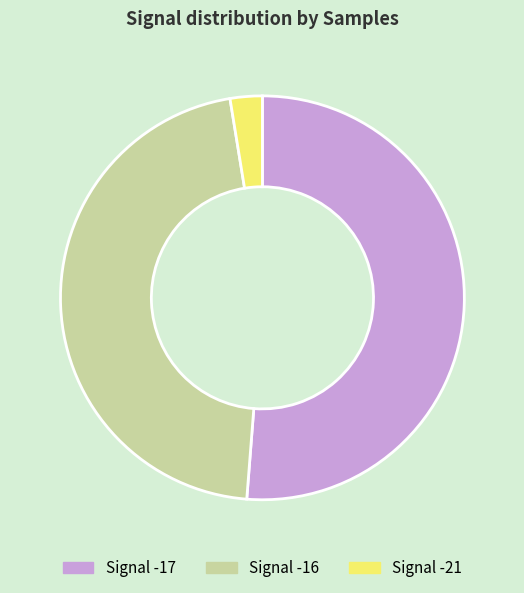

Does any single category account for the majority?

Yes